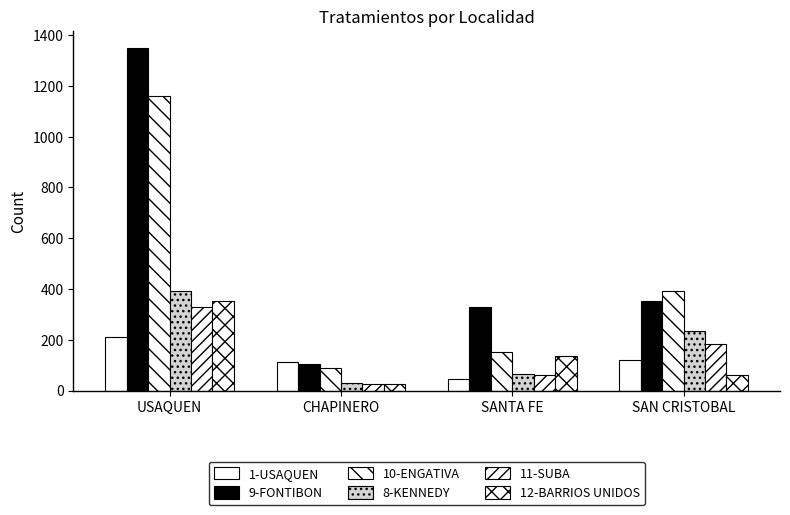

At which category is the sum across all series the highest?

USAQUEN